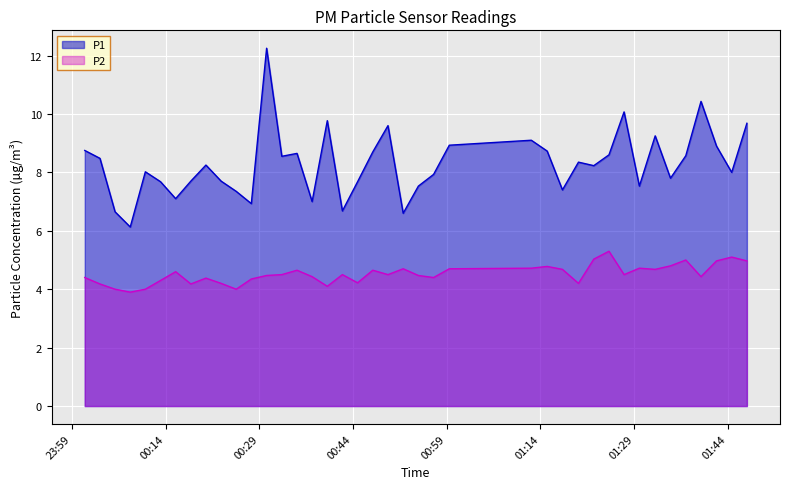

What is the label of the 3rd point from the left?

2023-05-13T00:05:53